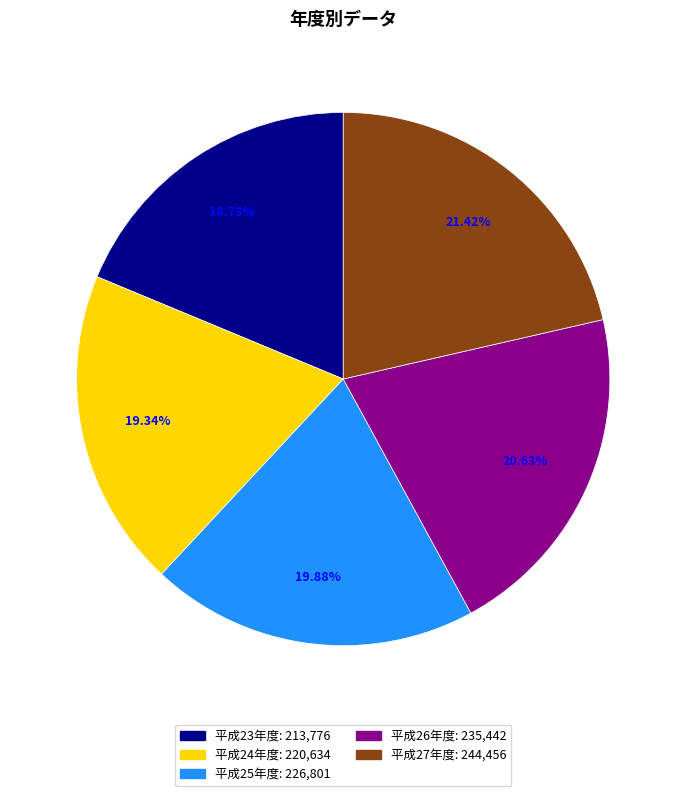

Rank the categories by value from highest to lowest.

平成27年度, 平成26年度, 平成25年度, 平成24年度, 平成23年度